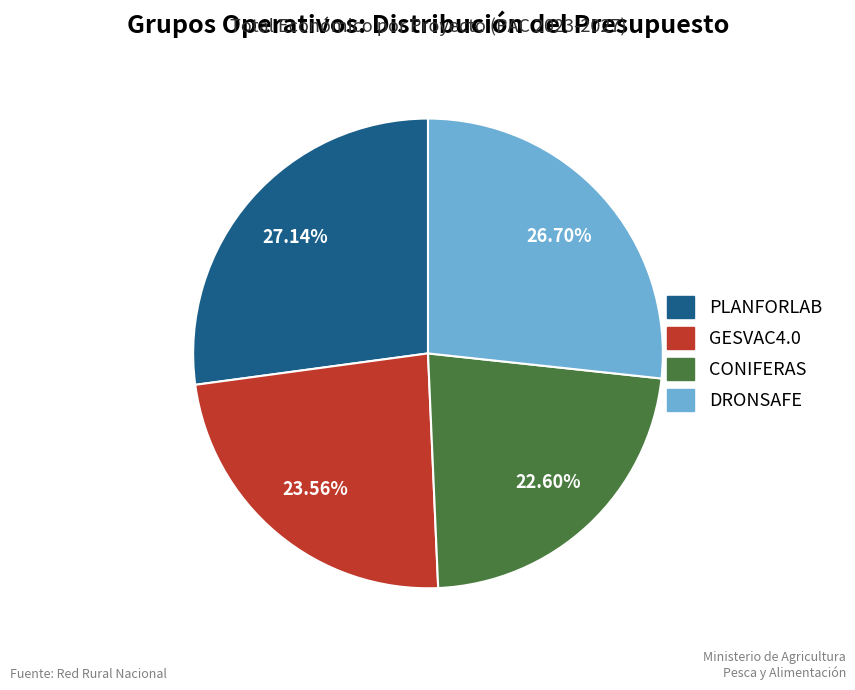

Between CONIFERAS and GESVAC4.0, which is larger?

GESVAC4.0